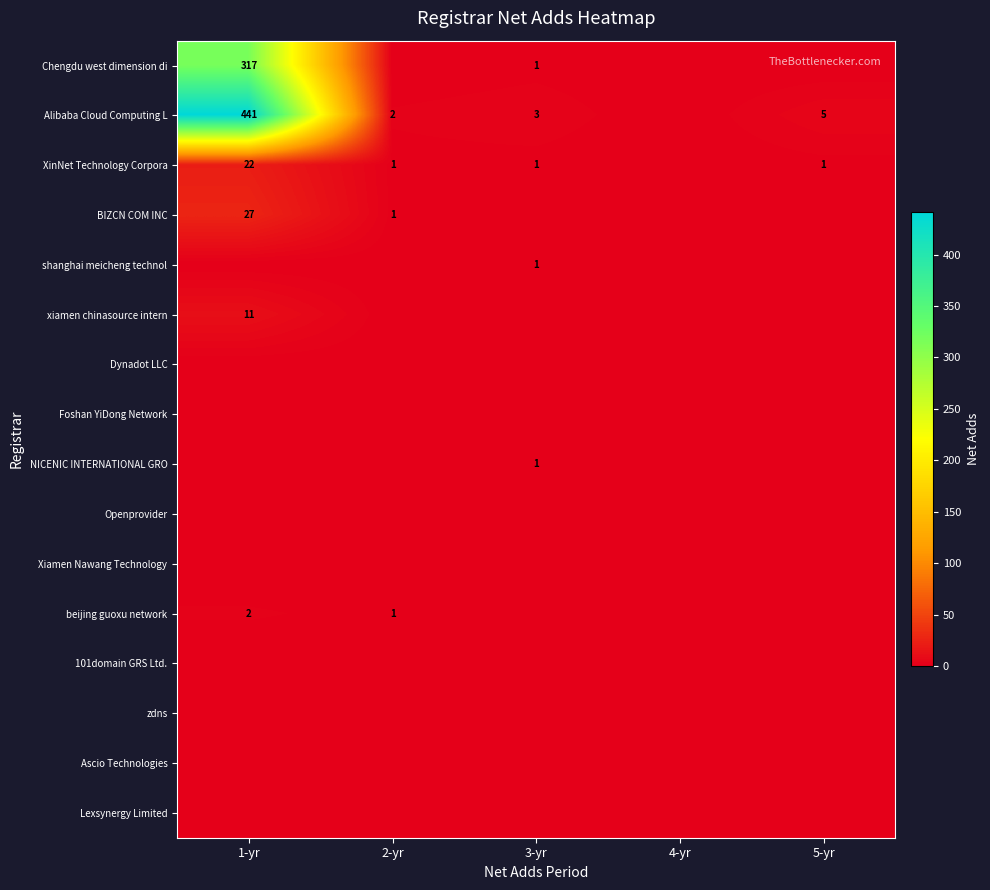

The XinNet Technology Corpora series shows 1 at 3-yr. True or false?

True